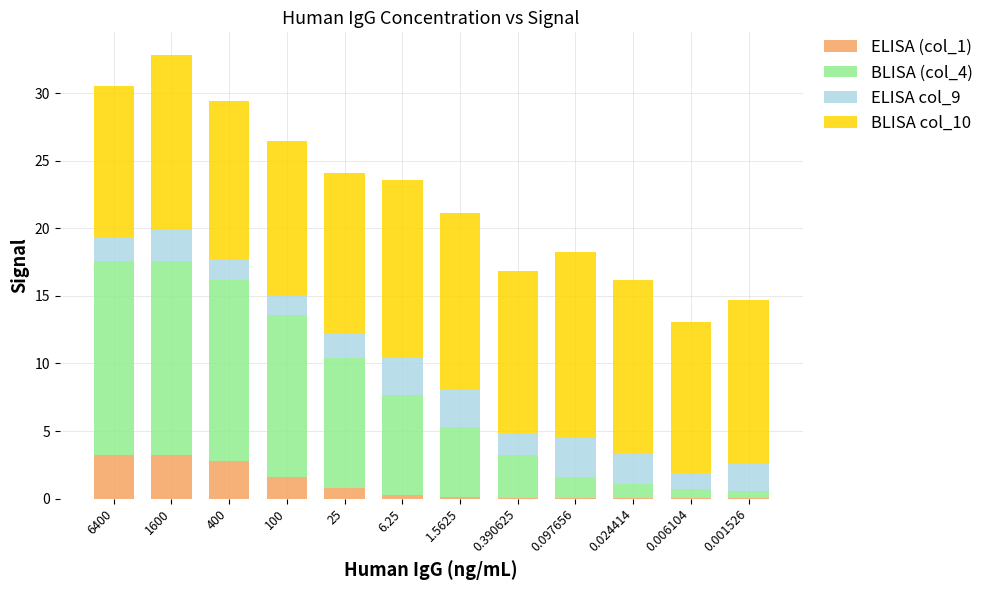

Is it true that ELISA (col_1) equals 0.2 at 6.25?

True